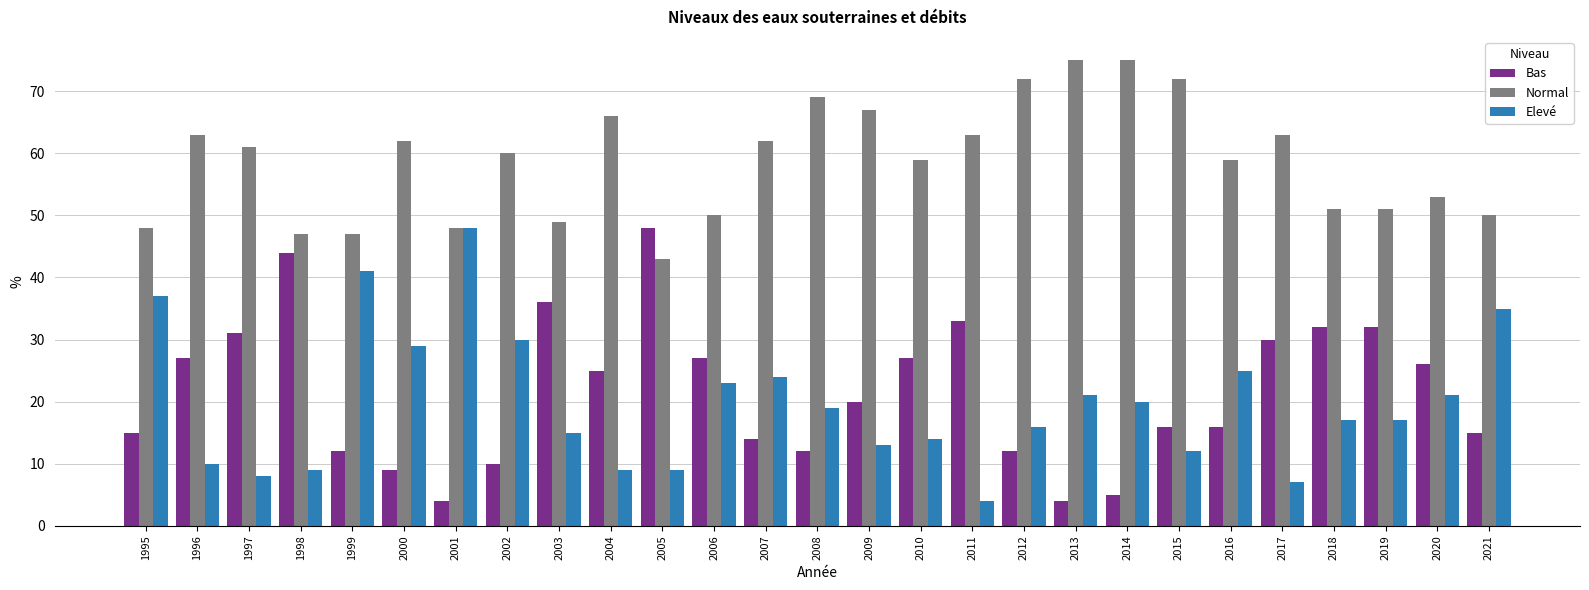

Is it true that Normal equals 51 at 2019?

True